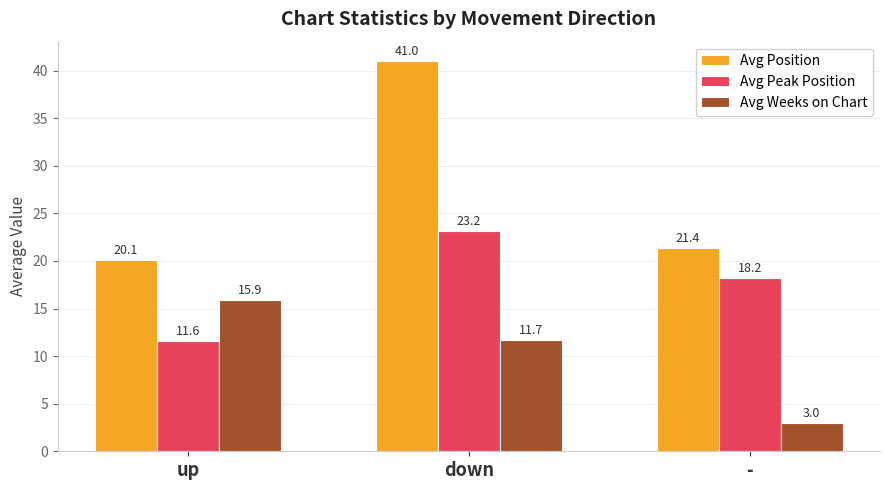

Reading right to left, what are all the values shown in this chart?

Avg Position: -=21.4	down=41.0	up=20.1
Avg Peak Position: -=18.2	down=23.2	up=11.6
Avg Weeks on Chart: -=3.0	down=11.7	up=15.9